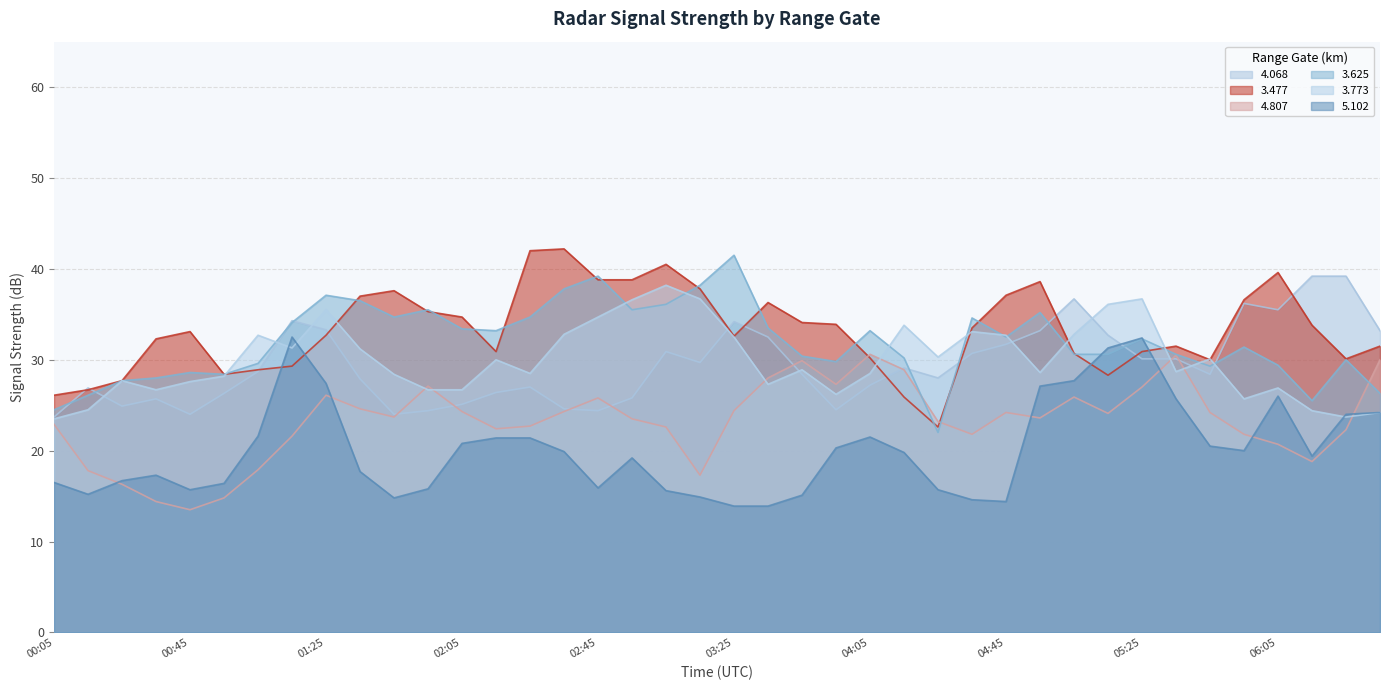

True or false: 3.477 has a value of 32.6 at 03:25.

True